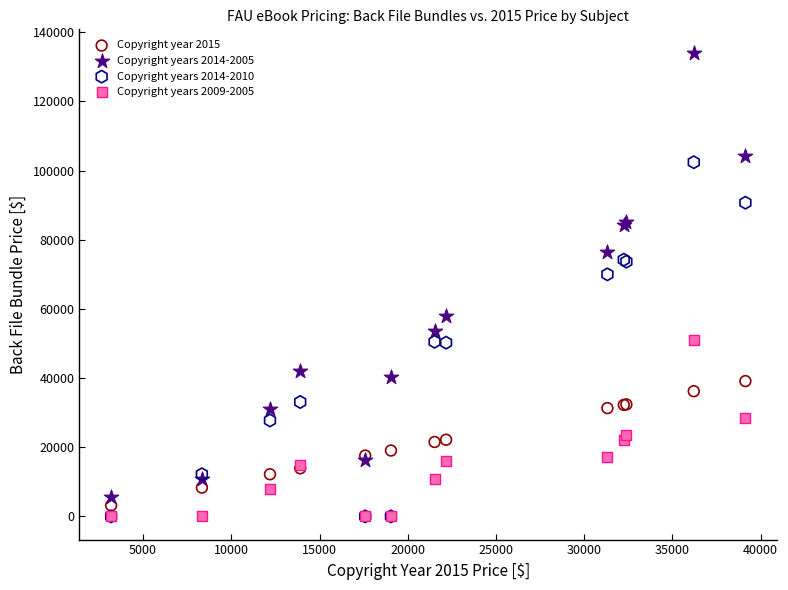

Which series has the largest Y range (max minus min)?

Copyright years 2014-2005